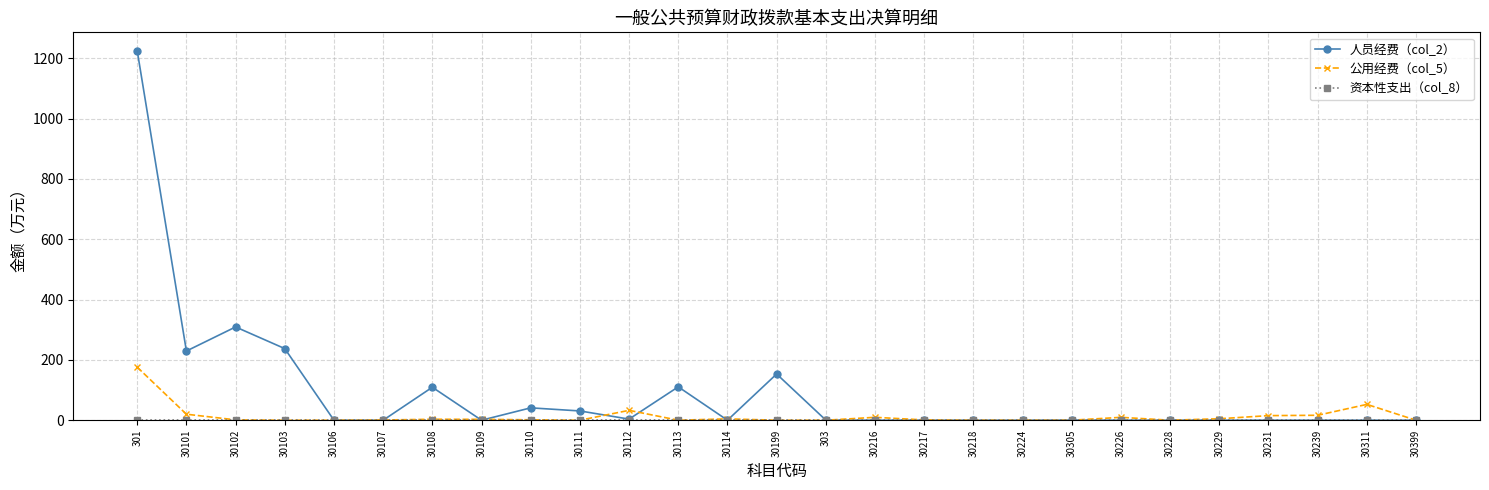

Which series has the largest total across all categories?

人员经费（col_2）